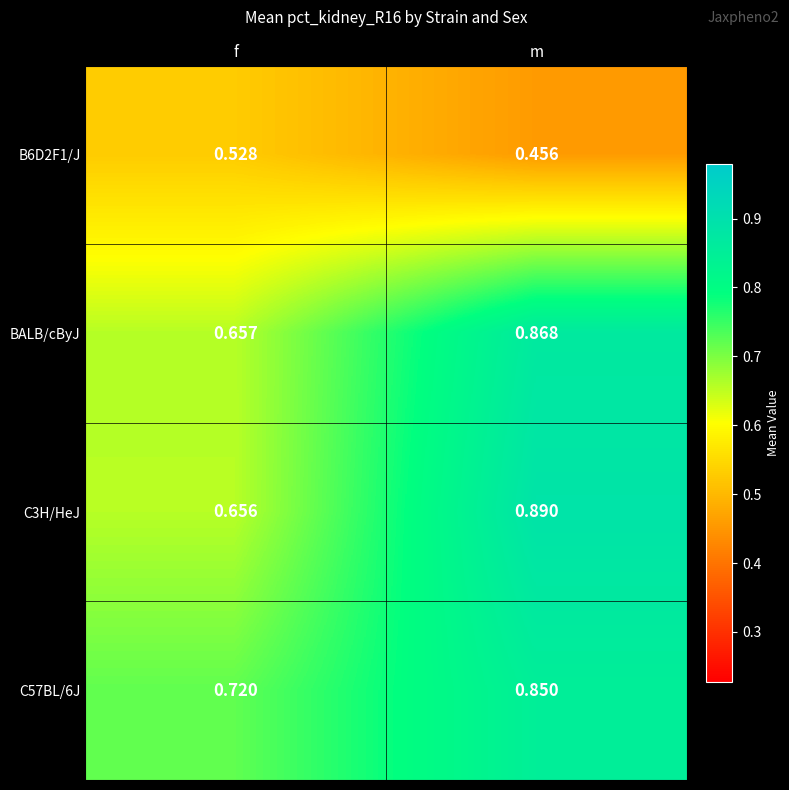

At which label is BALB/cByJ closest to 0?

f